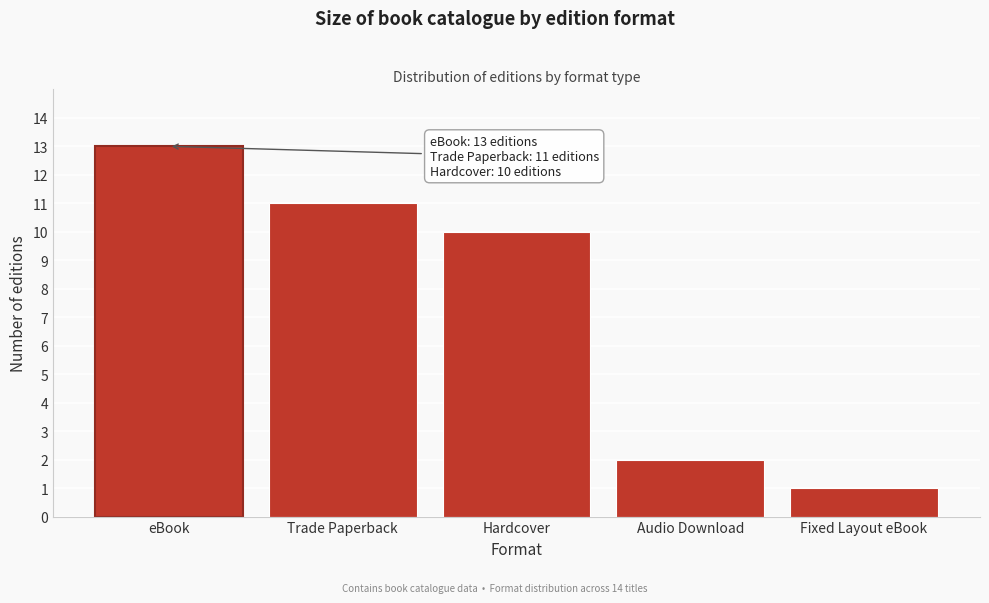

Reading right to left, extract all data points from this chart.

1	2	10	11	13